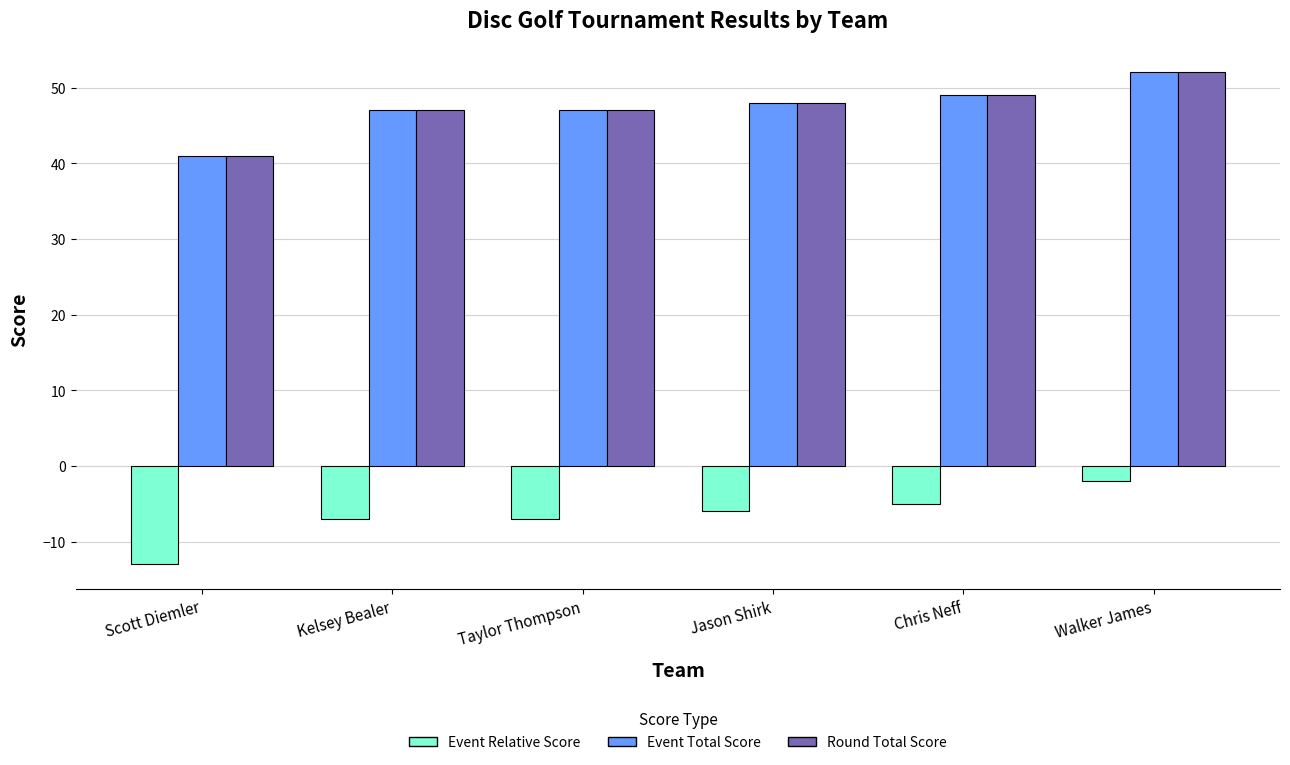

Reading left to right, list all the values displayed in this chart.

Event Relative Score: -13	-7	-7	-6	-5	-2
Event Total Score: 41	47	47	48	49	52
Round Total Score: 41	47	47	48	49	52